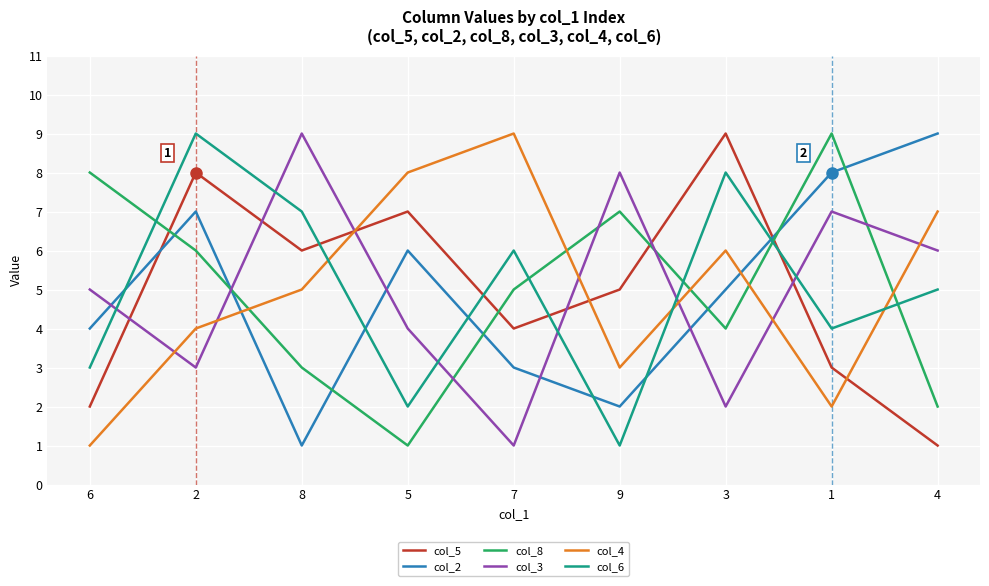

The value of col_6 at 9 is 1. True or false?

True